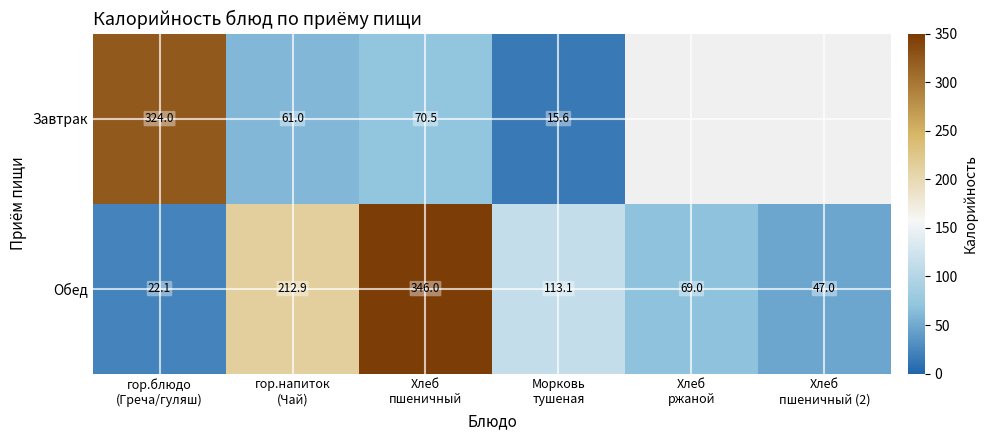

What is the sum of all Обед values?

810.1